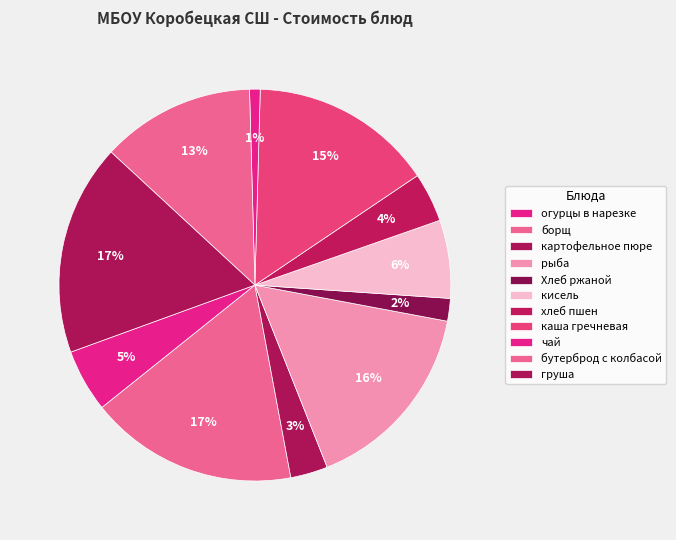

What is the ratio of the value at каша гречневая to the value at хлеб пшен?

3.7